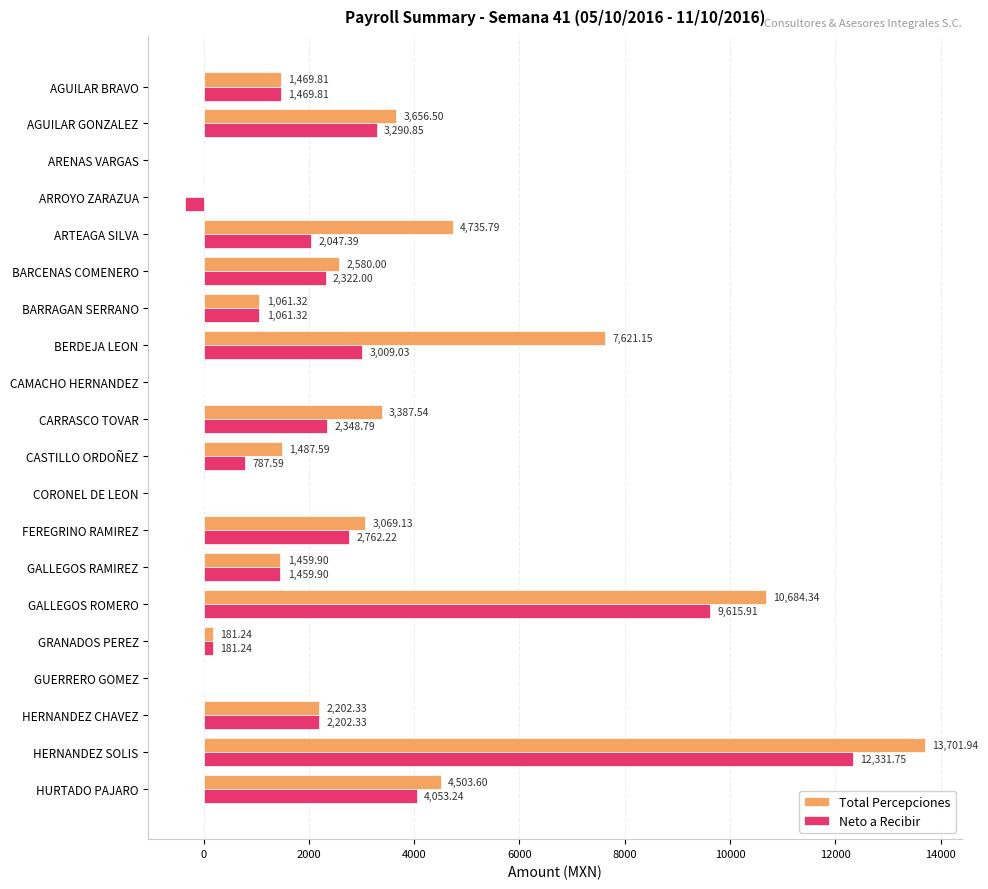

Which label corresponds to the largest value in the chart?

HERNANDEZ SOLIS